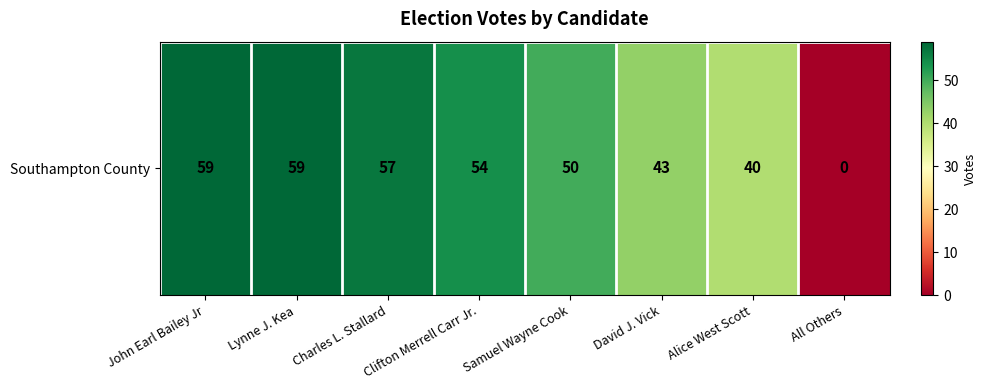

What is the difference between the values at All Others and John Earl Bailey Jr?

59